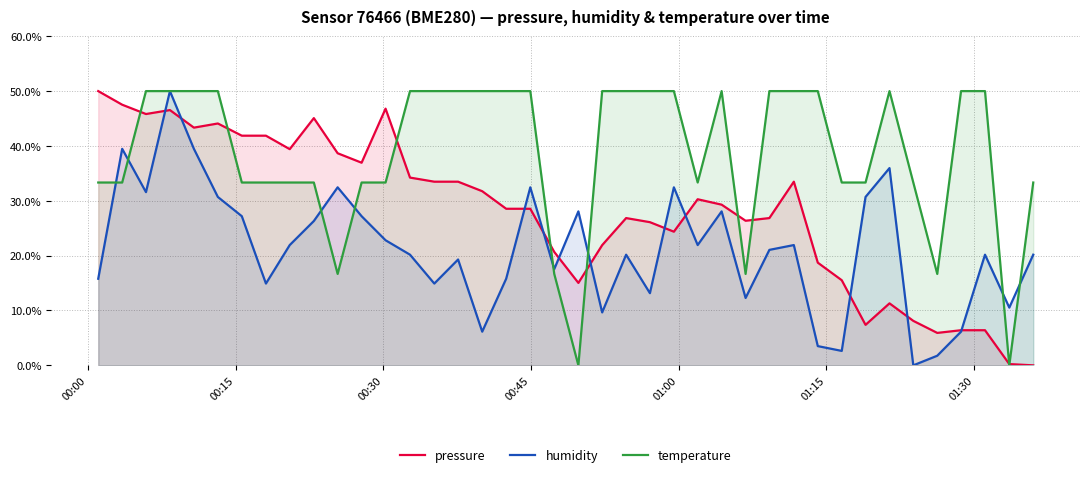

Which series has the largest total across all categories?

temperature